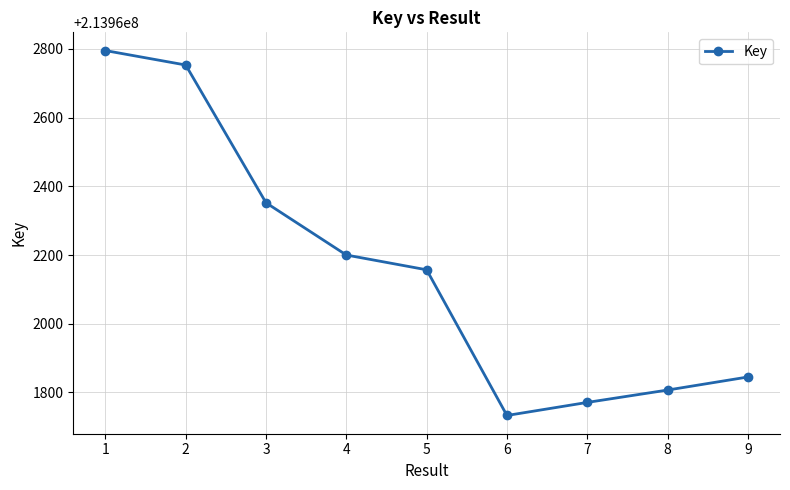

Rank the categories by value from lowest to highest.

6, 7, 8, 9, 5, 4, 3, 2, 1